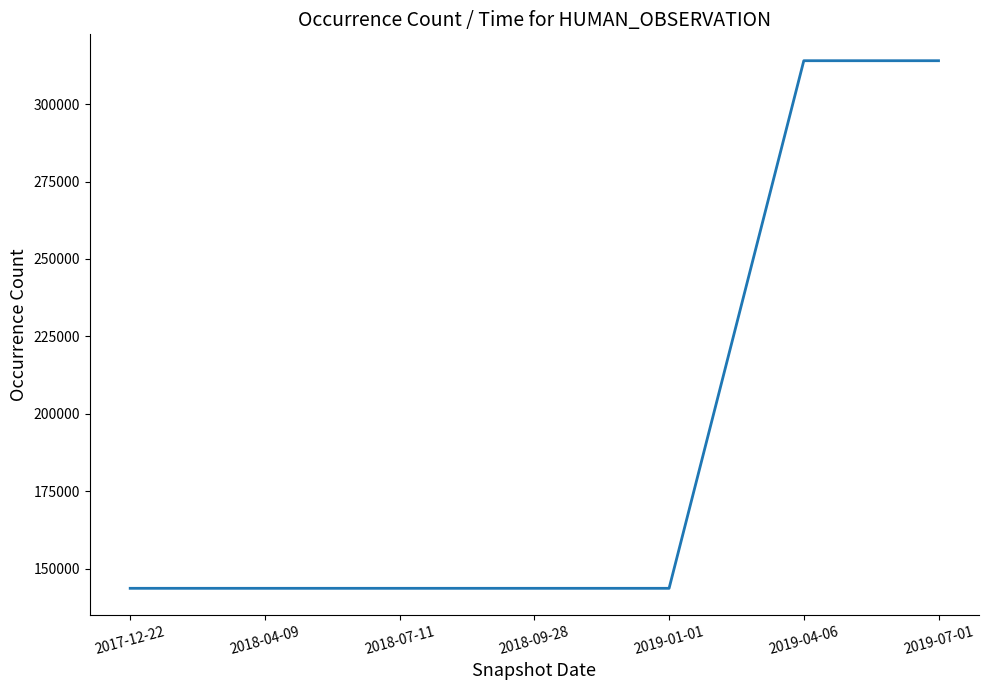

How many distinct data groups are displayed?

1